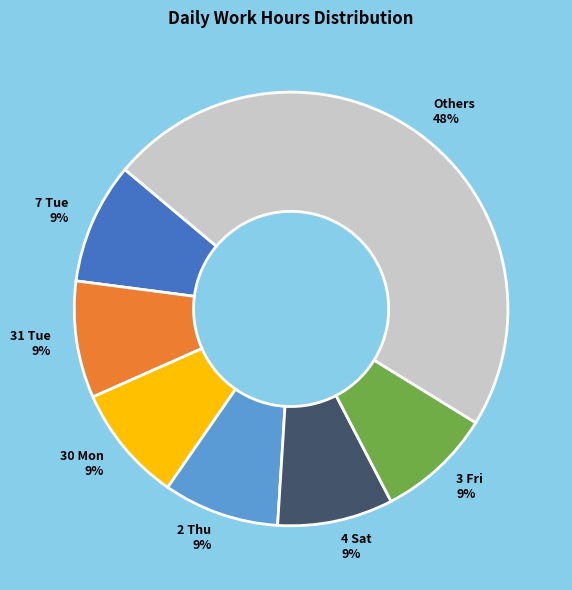

Is the sum of Others 48% and 4 Sat 9% greater than half?

Yes